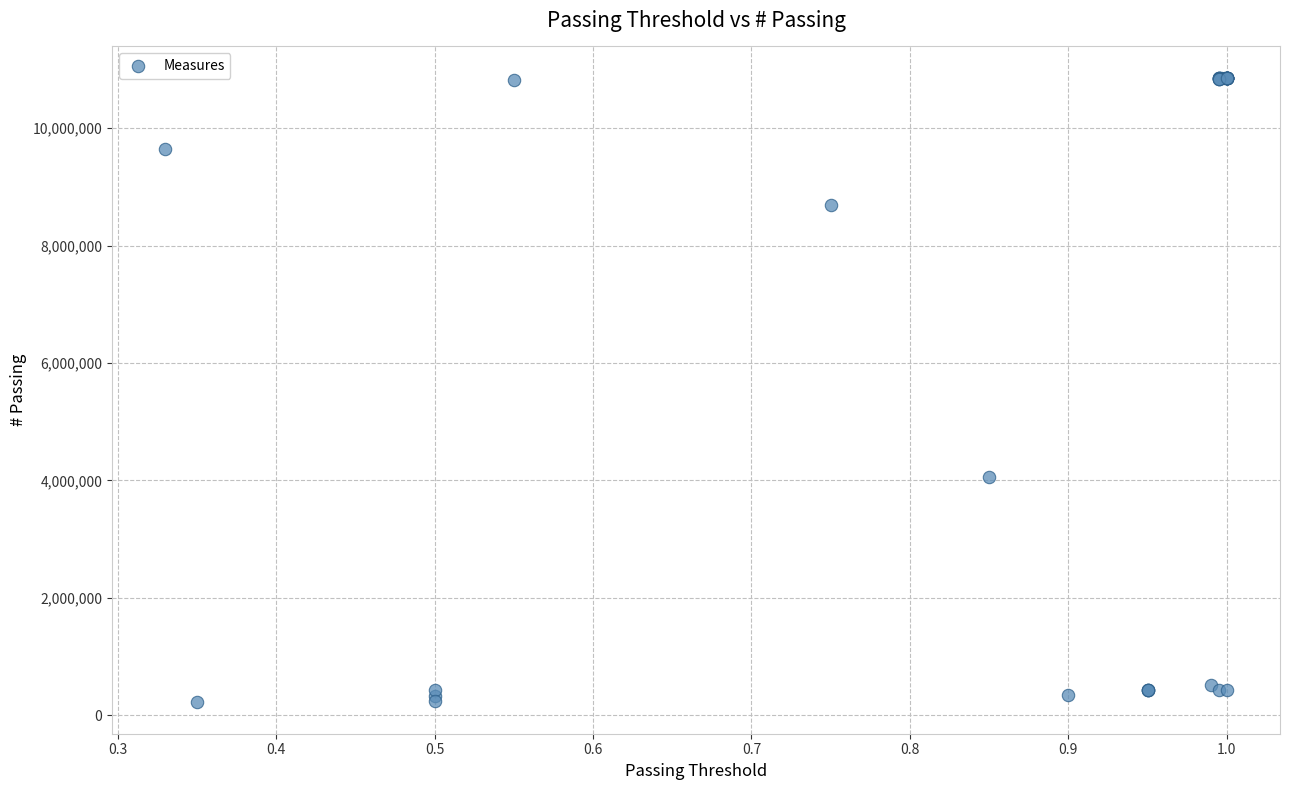

What Y value in the scatter plot is closest to 5538780?

4066590